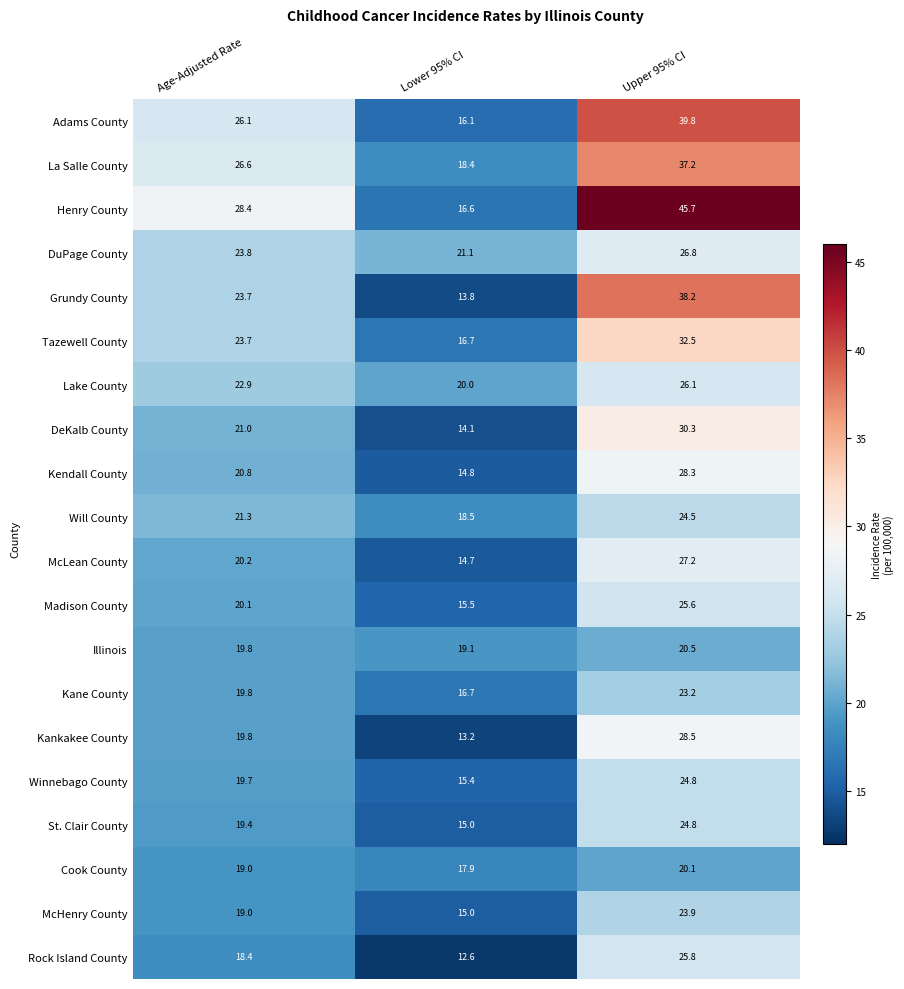

Where does the Grundy County series first go above 23?

Age-Adjusted Rate